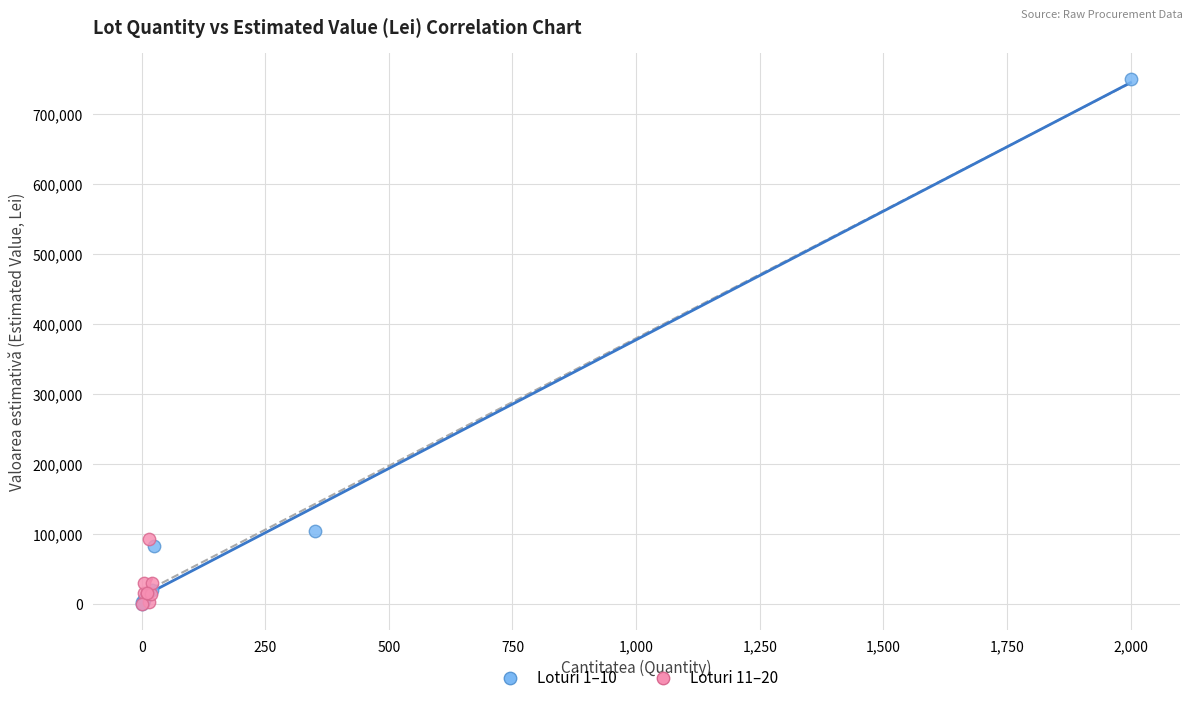

Which series contains the highest Y value?

Loturi 1–10